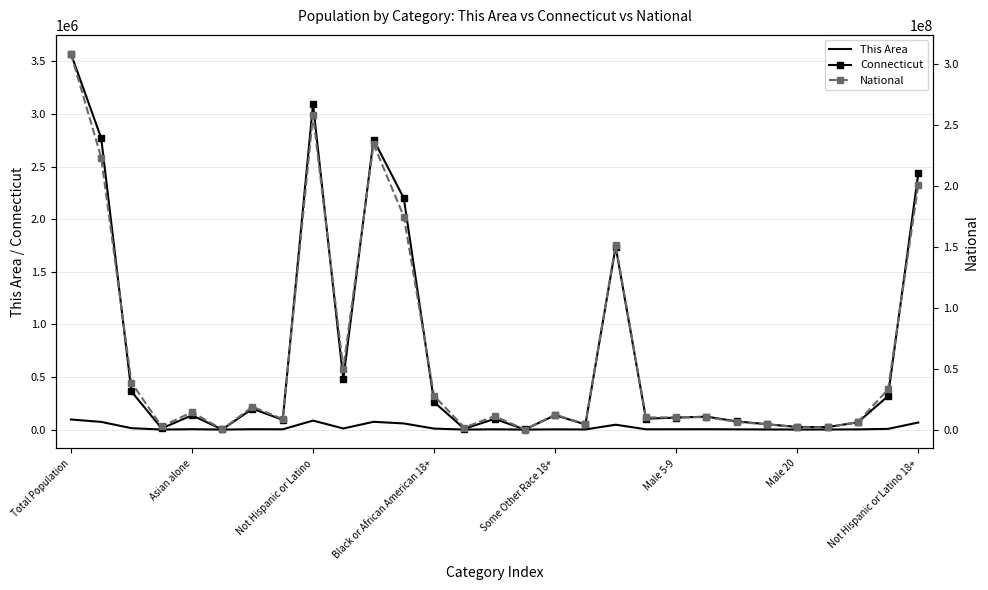

What is the difference between the highest and lowest values at Total Population?

308649559